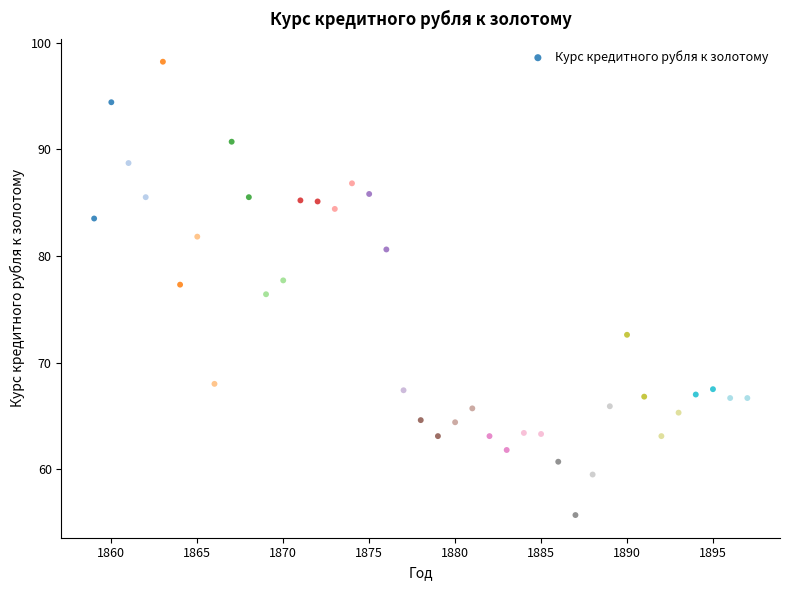

What is the range of Y values (max minus min)?

42.5